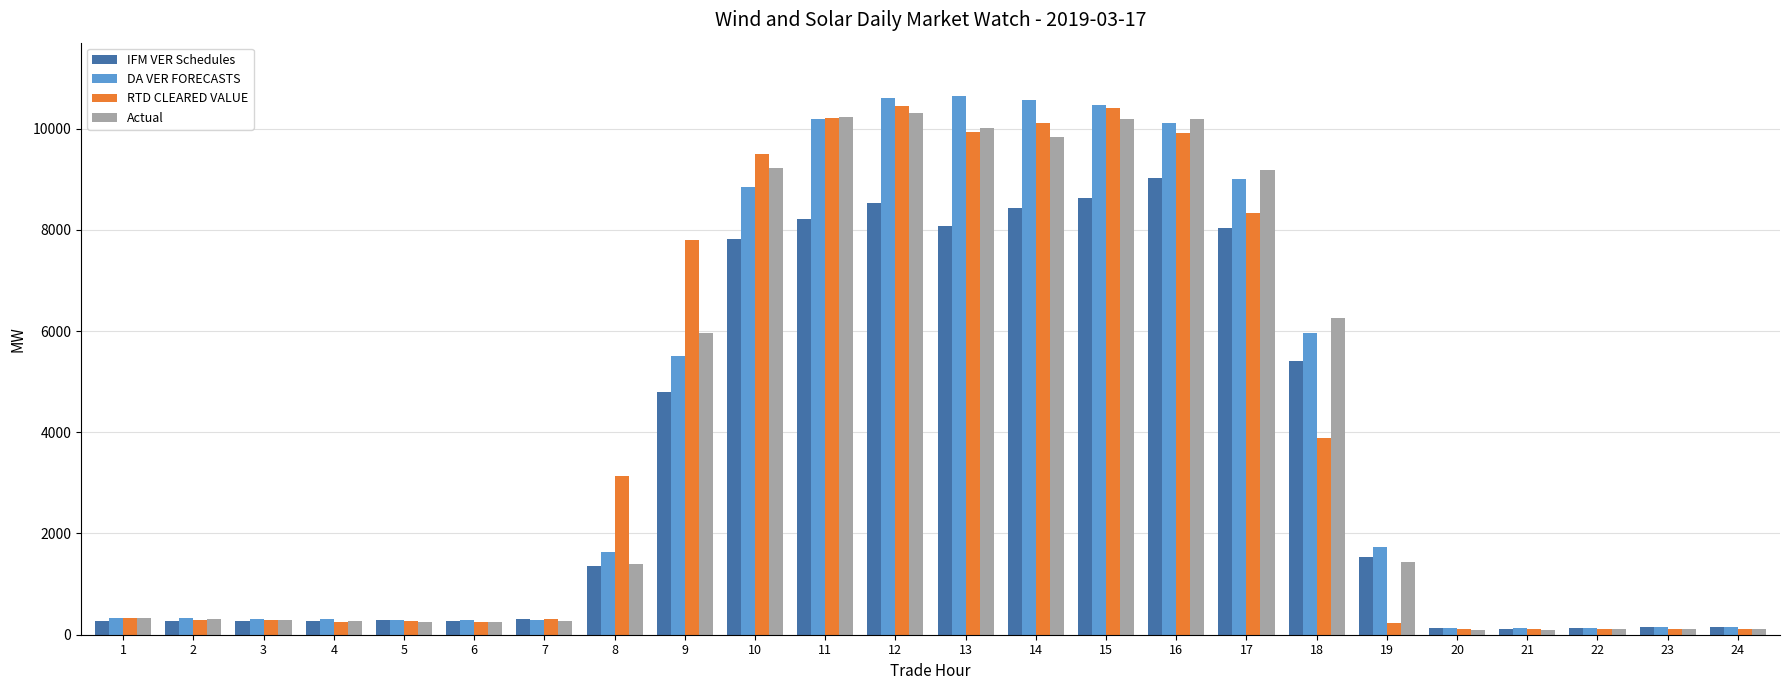

The value of IFM VER Schedules at 6 is 279.7. True or false?

True